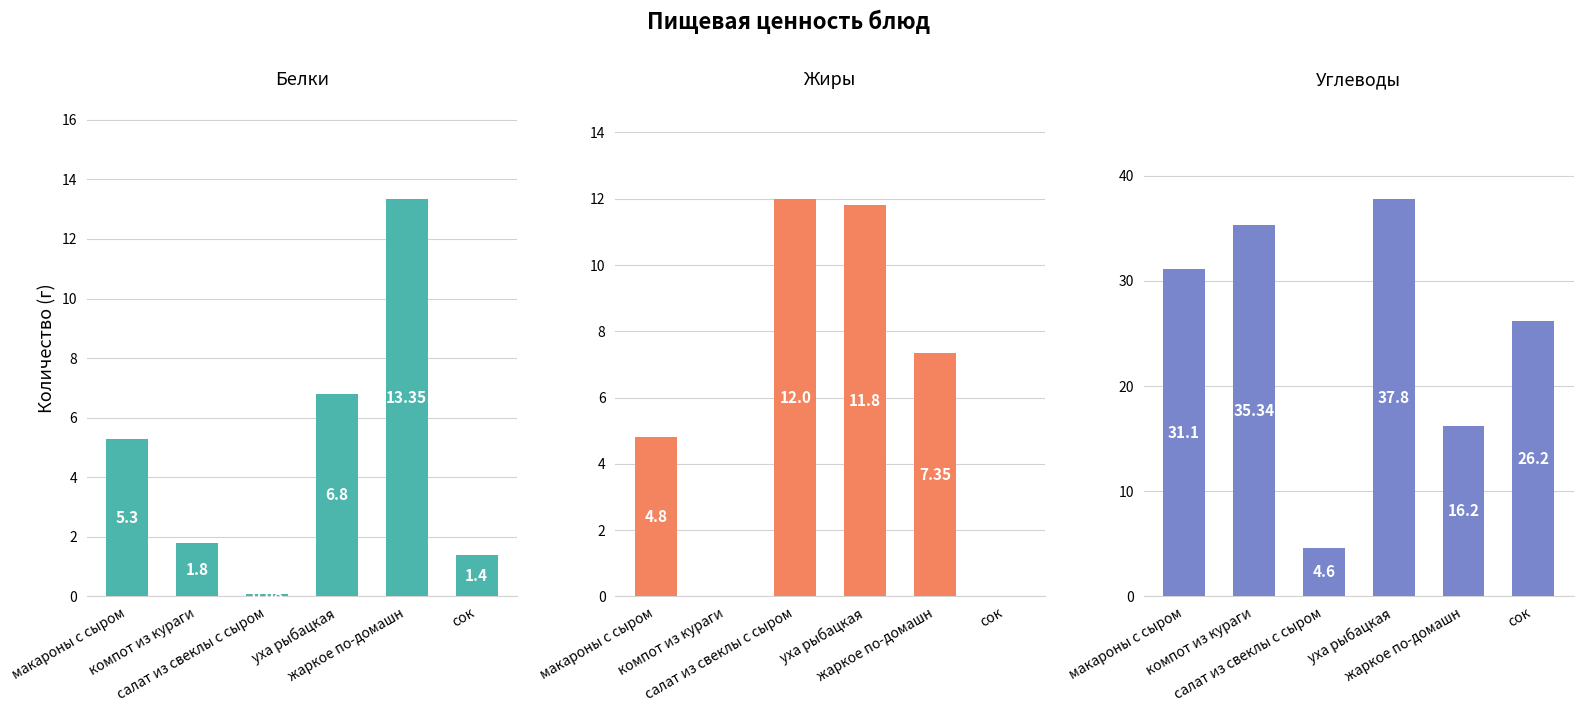

Reading right to left, what are all the values shown in this chart?

Белки: 1.4	13.3	6.8	0.1	1.8	5.3
Жиры: 0.0	7.3	11.8	12.0	0.0	4.8
Углеводы: 26.2	16.2	37.8	4.6	35.3	31.1